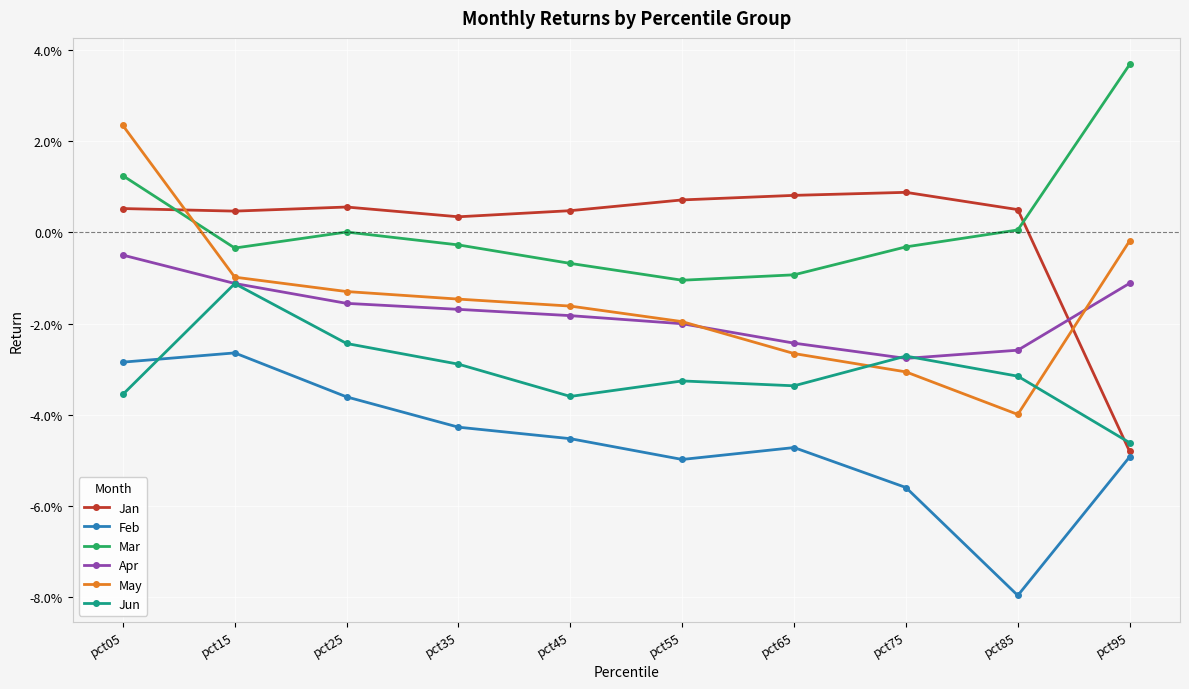

What are all the series names shown in the legend?

Jan, Feb, Mar, Apr, May, Jun